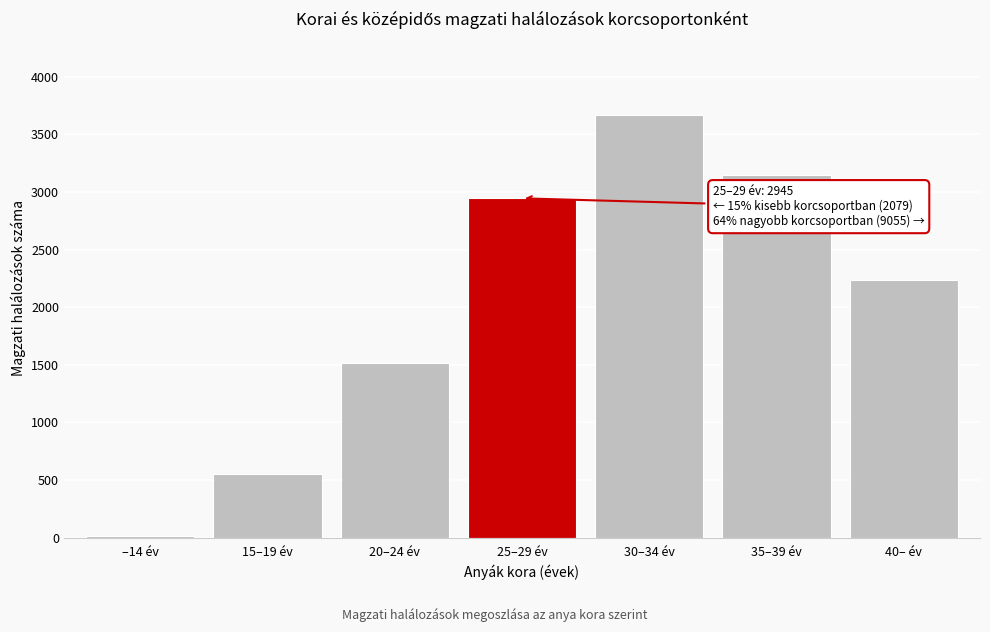

Reading right to left, extract all data points from this chart.

40– év=2235	35–39 év=3150	30–34 év=3670	25–29 év=2945	20–24 év=1515	15–19 év=549	–14 év=15